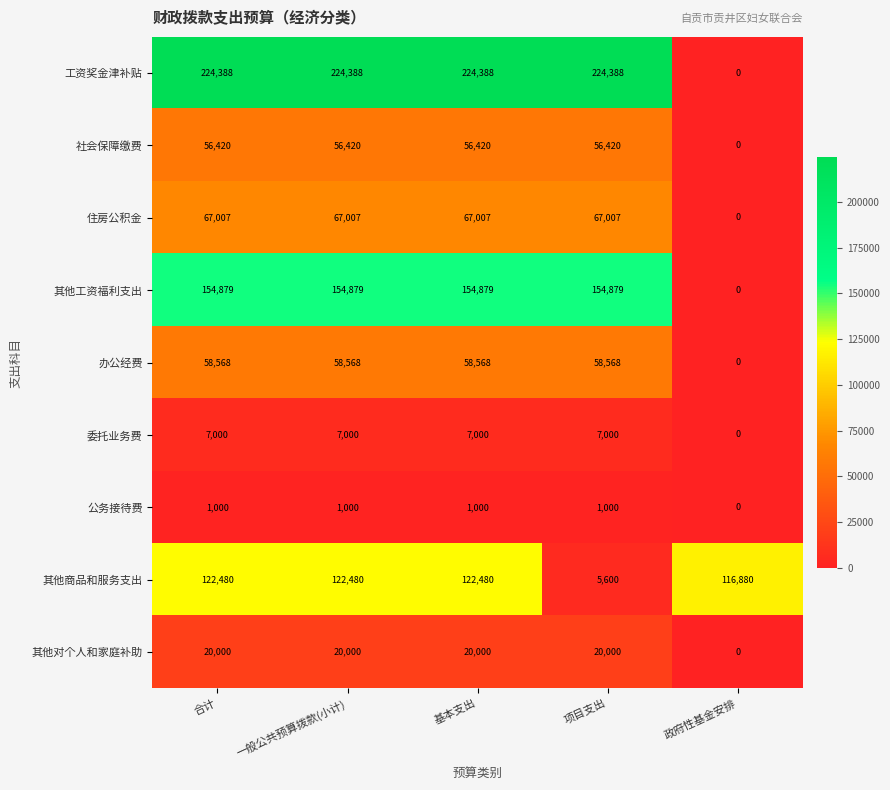

The 其他对个人和家庭补助 series shows 8000 at 基本支出. True or false?

False